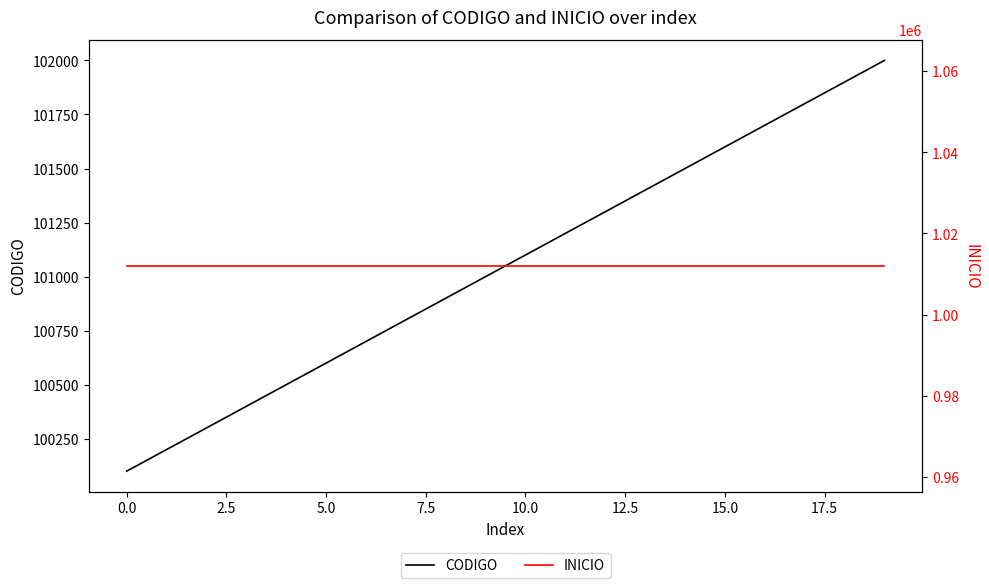

True or false: INICIO and CODIGO intersect in this chart.

False